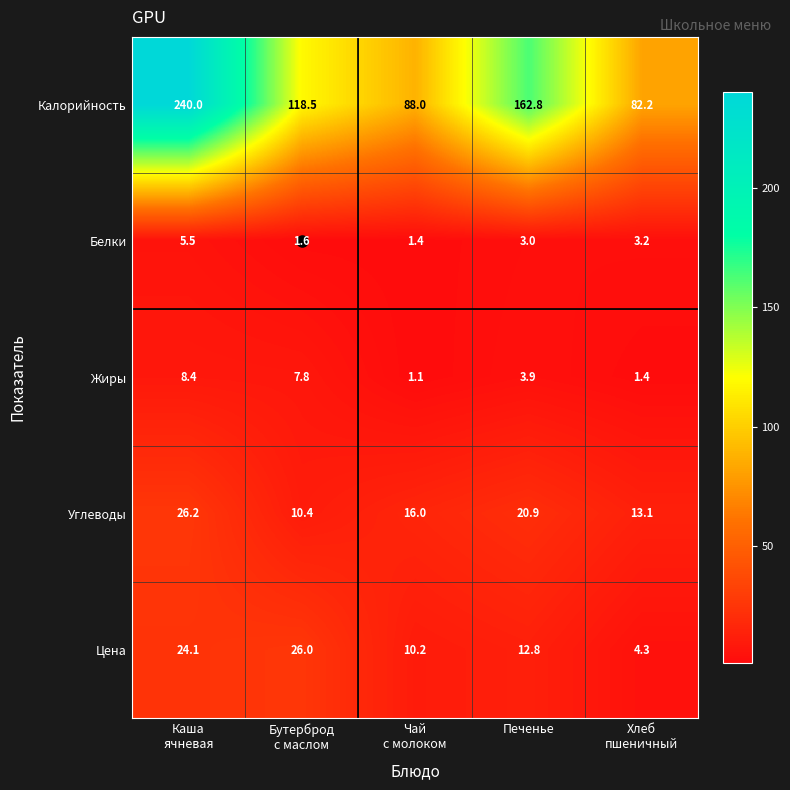

The value of Калорийность at Печенье is 91.8. True or false?

False